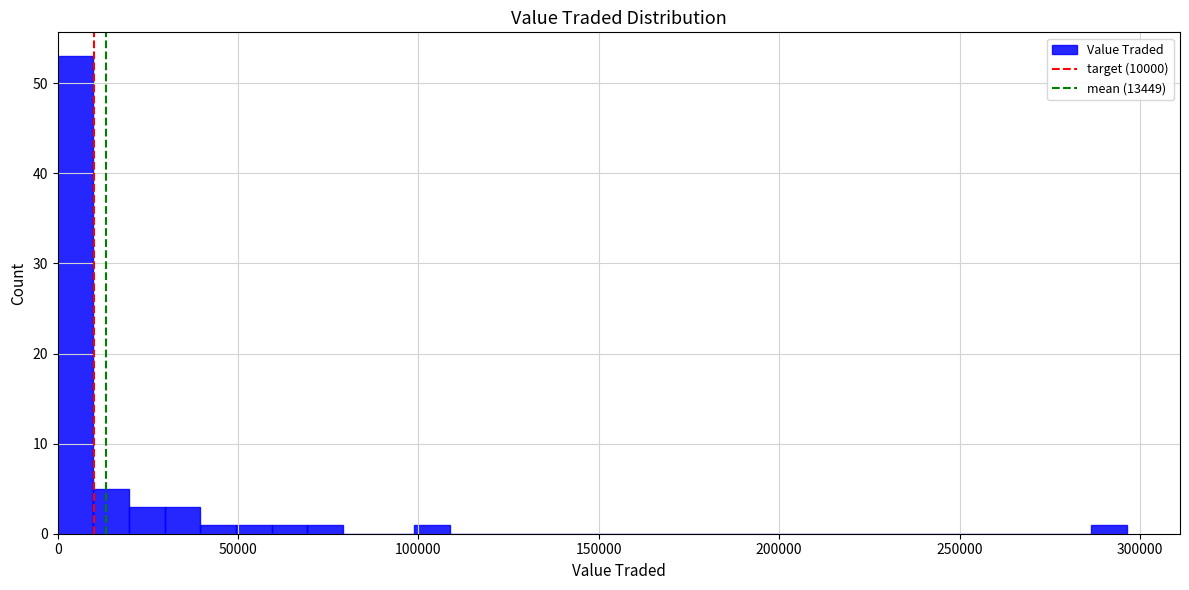

Read against the x-axis, roughly where is the centre of the tallest bar?

5000